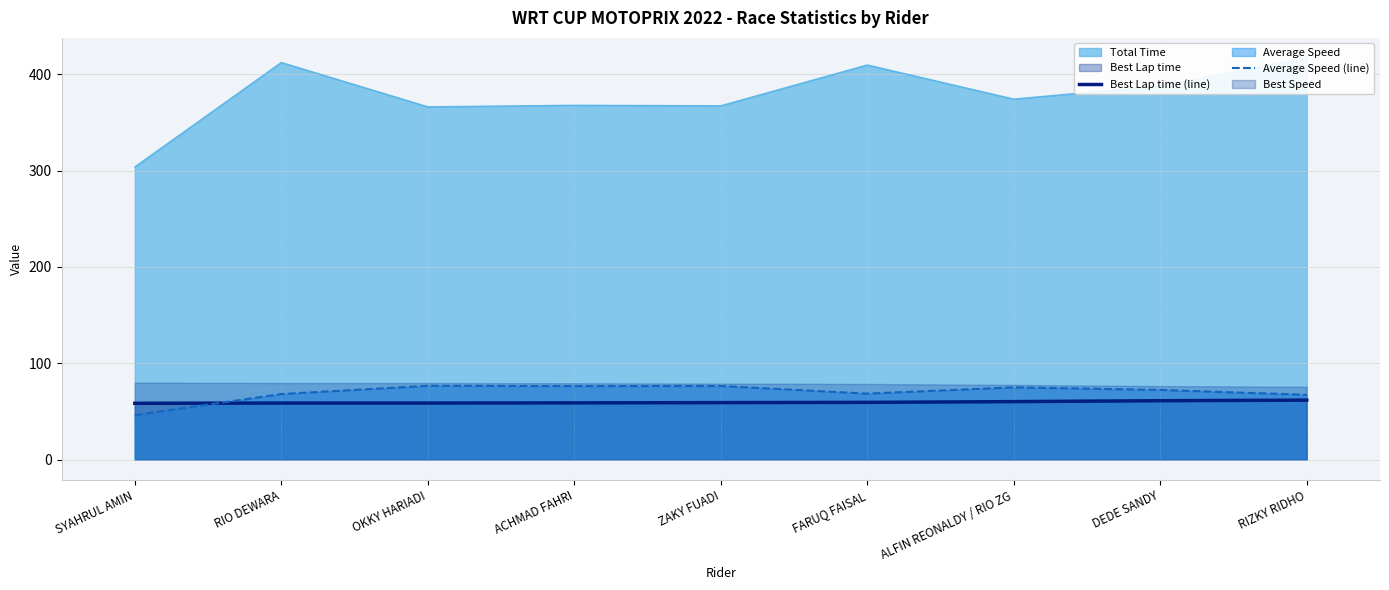

What is the difference between the second highest and minimum values in the Average Speed (line) series?

30.3